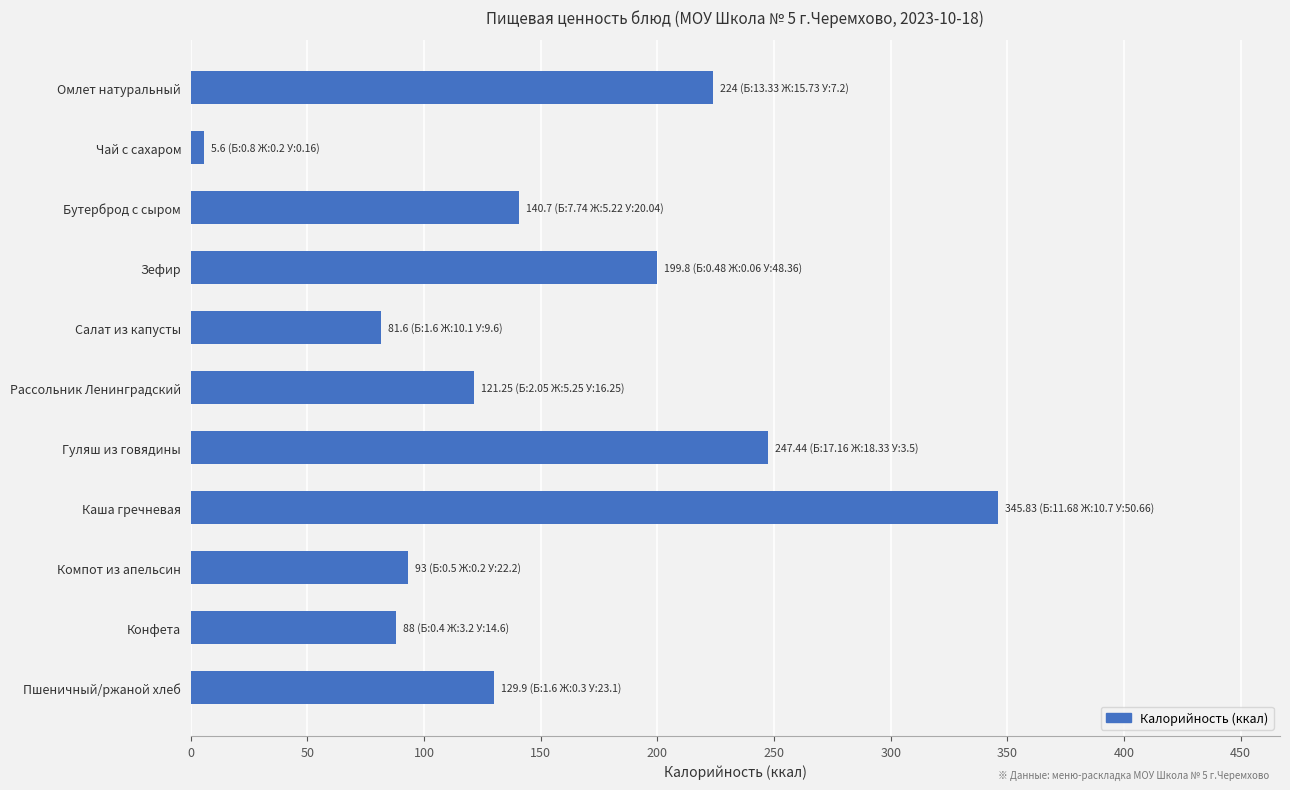

What is the value of the 1st bar from the top?

224.0